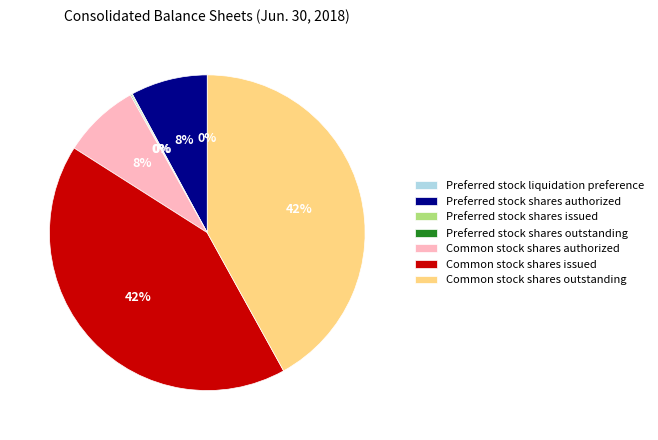

Is it true that Preferred stock shares authorized is 8% of the pie?

True